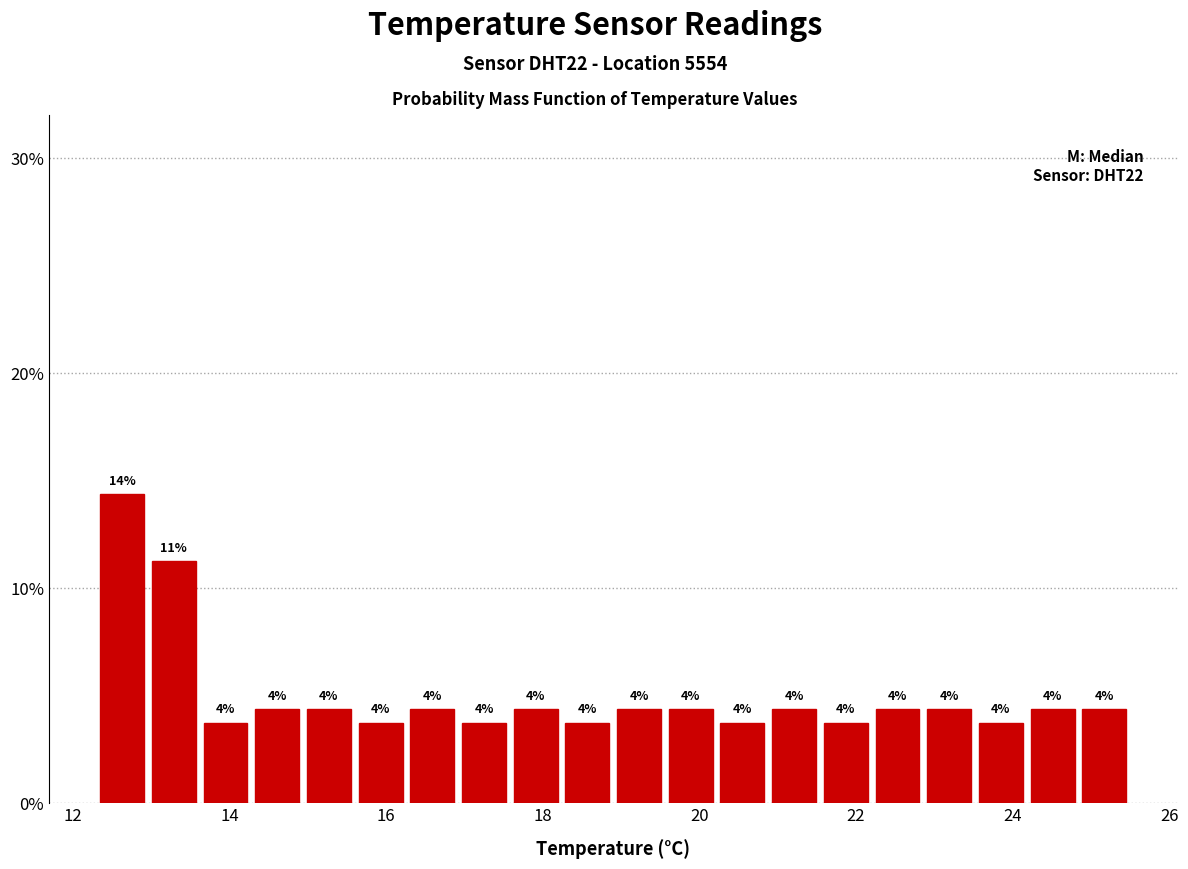

Read against the x-axis, roughly where is the centre of the tallest bar?

12.6